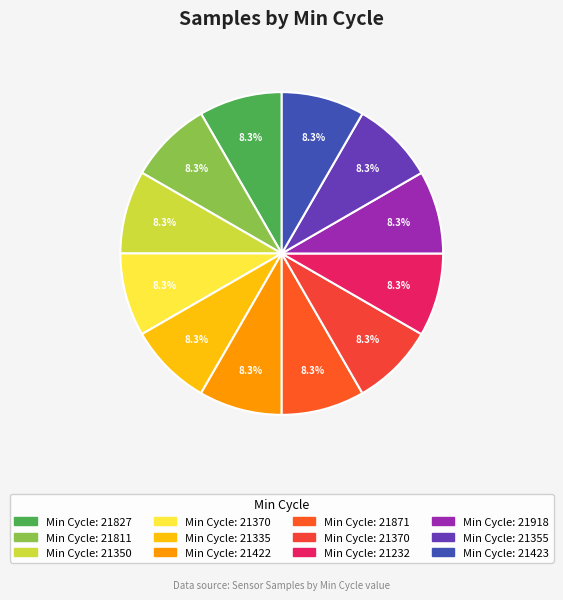

Count the number of slices in the pie.

12